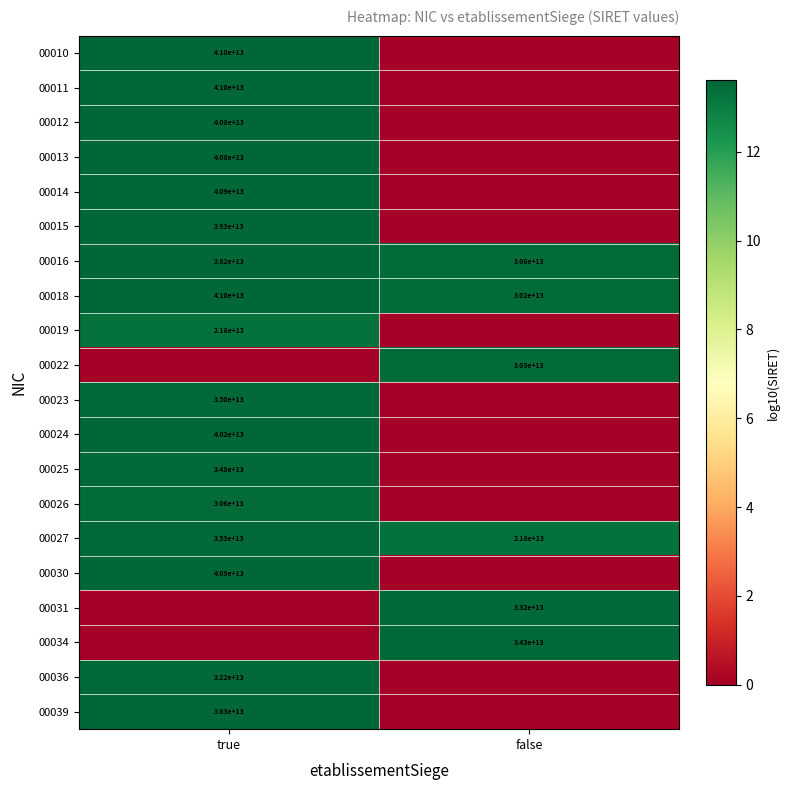

The 00027 series shows 21.5 at true. True or false?

False